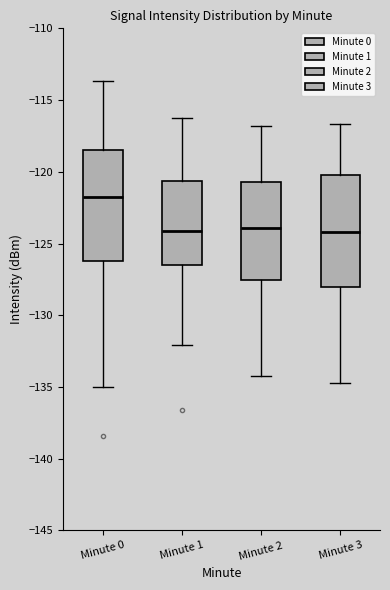

Reading left to right, read every box against the y-axis: the position of its median line, the range the box covers, and the ends of its whiskers. The values are not printed on the chart, so give them approximately, as read against the axis.

Minute 0: median -122.0, box -126.0 to -118.5, whiskers -135.0 to -113.5
Minute 1: median -124.0, box -126.5 to -120.5, whiskers -132.0 to -116.0
Minute 2: median -124.0, box -127.5 to -120.5, whiskers -134.0 to -117.0
Minute 3: median -124.0, box -128.0 to -120.0, whiskers -134.5 to -116.5